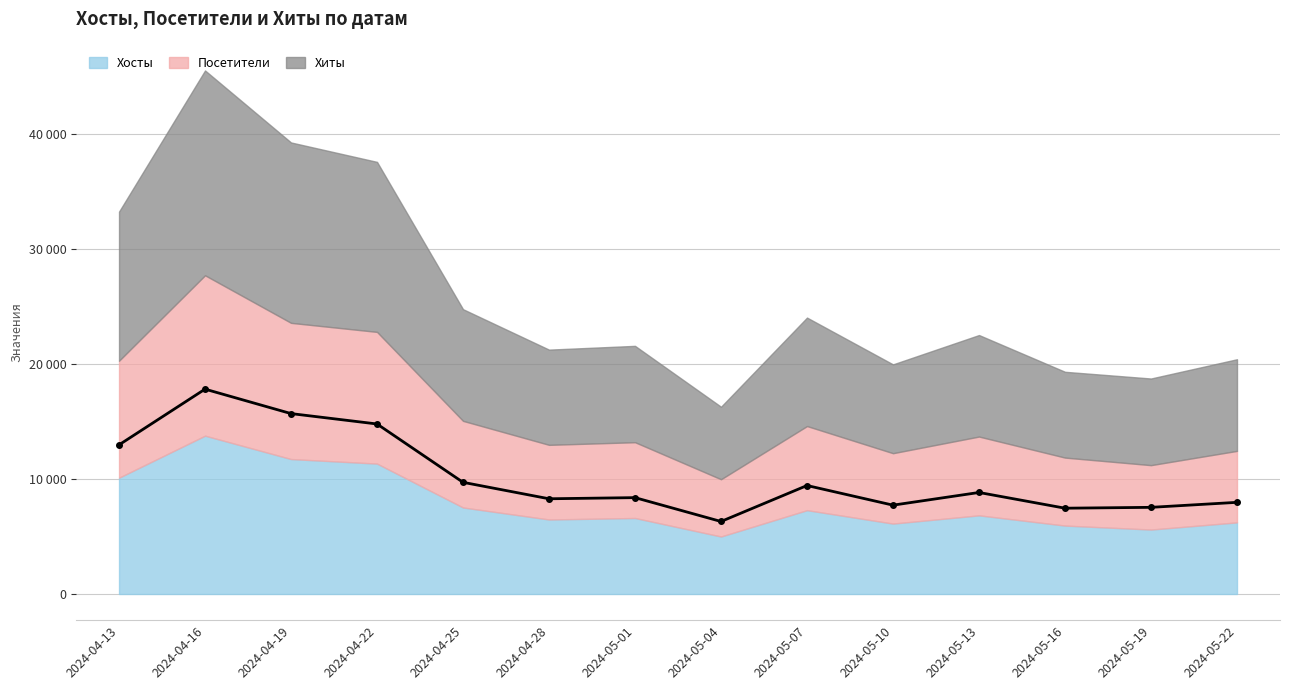

Reading left to right, transcribe all the data shown in this chart.

Хосты: 10108	13760	11728	11332	7519	6475	6604	4996	7285	6119	6835	5946	5601	6223
Посетители: 10162	13937	11836	11446	7527	6487	6586	4976	7309	6116	6847	5908	5596	6213
Хиты: 12961	17803	15678	14775	9705	8275	8374	6301	9427	7720	8822	7456	7530	7965